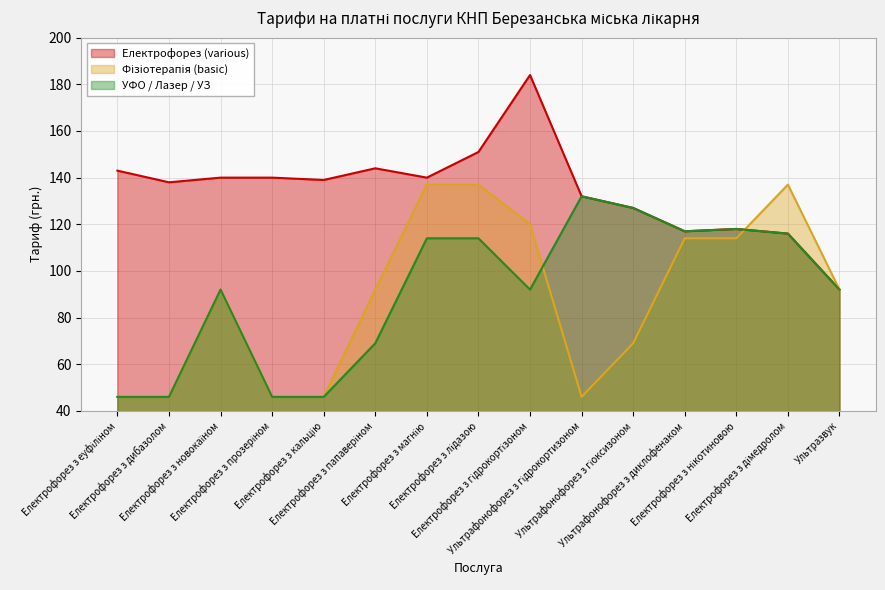

How many values in the УФО / Лазер / УЗ series are below 92?

5